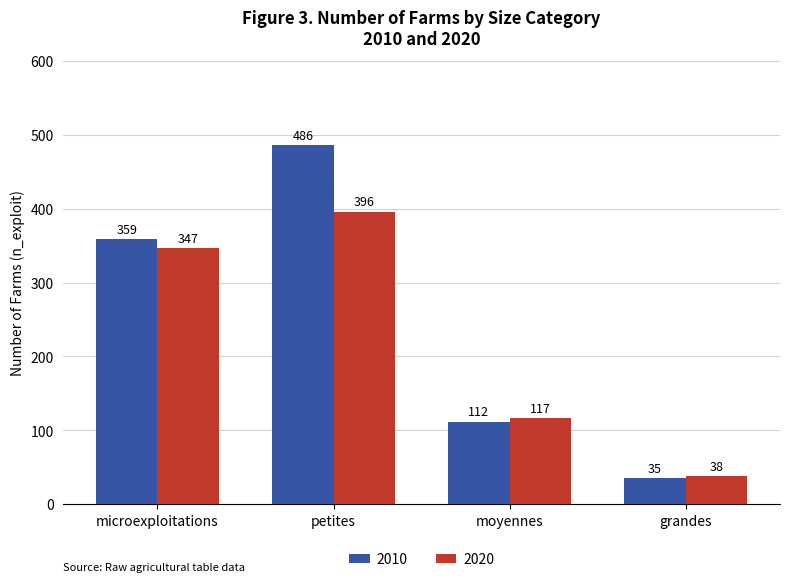

What value does the 2020 series have at grandes, to the nearest 5?

40